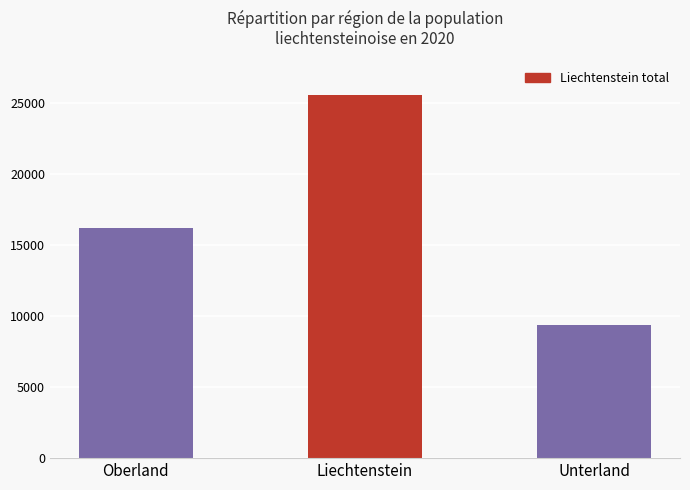

Where is the data nearest to the value 17479?

Oberland